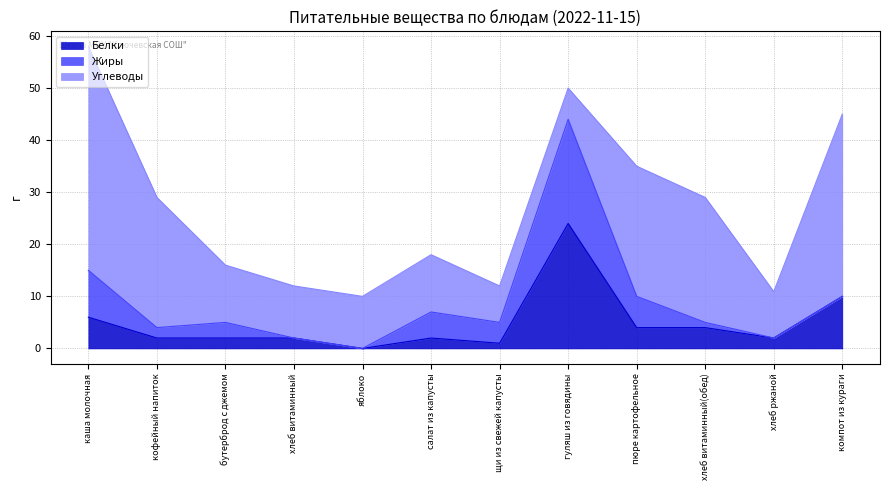

What is the maximum value shown in the chart?

43.0